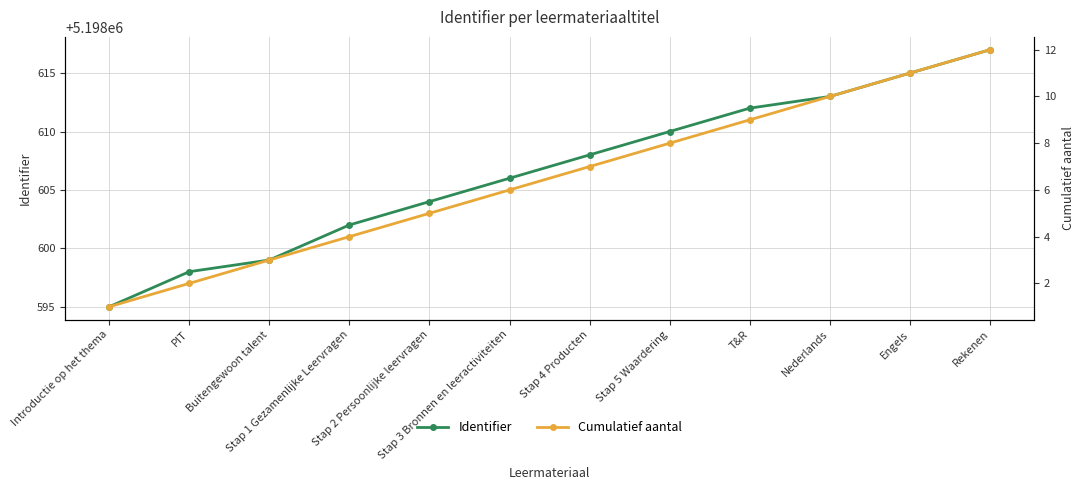

What is the value of the Identifier point at the 11th from the left?

5198615